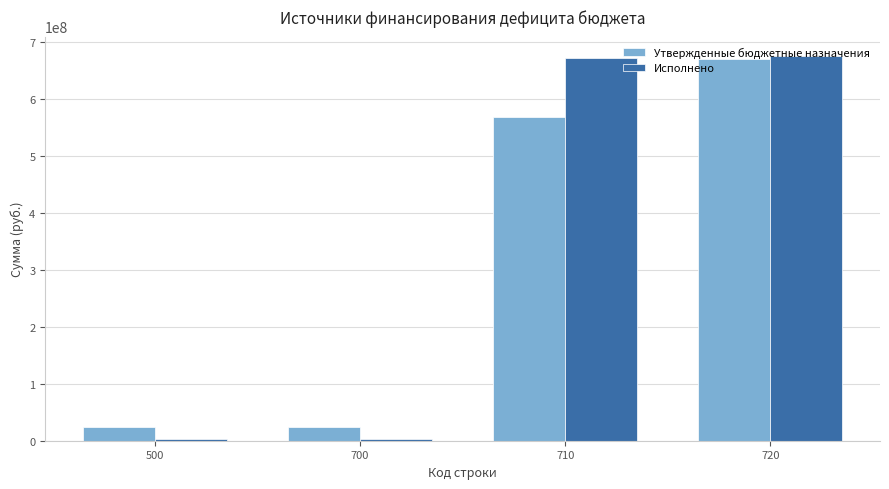

What is the maximum value shown in the chart?

676318742.2